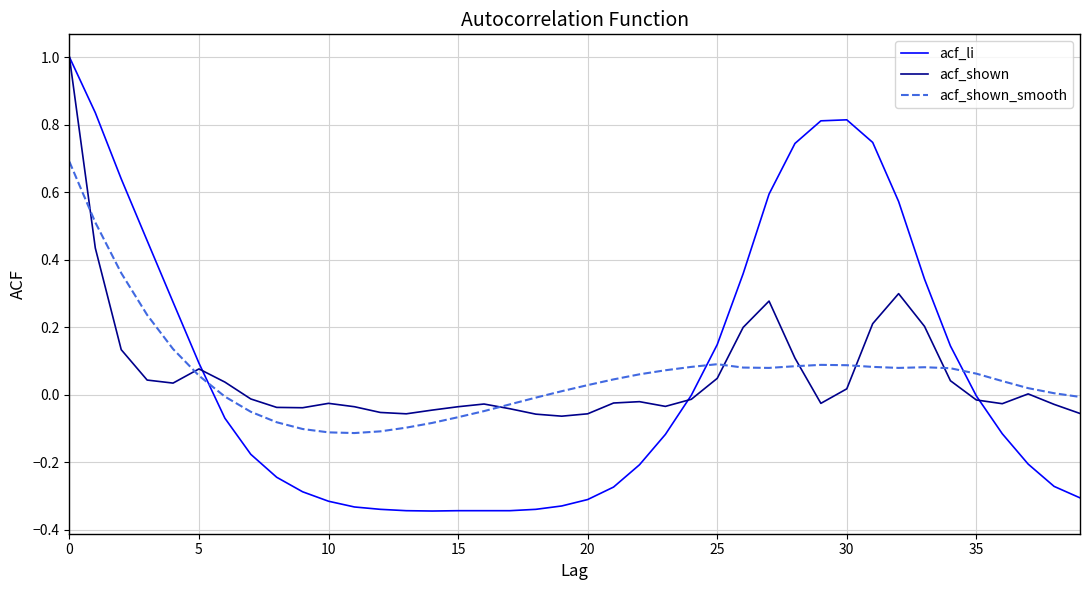

How many lines are shown in the chart?

3